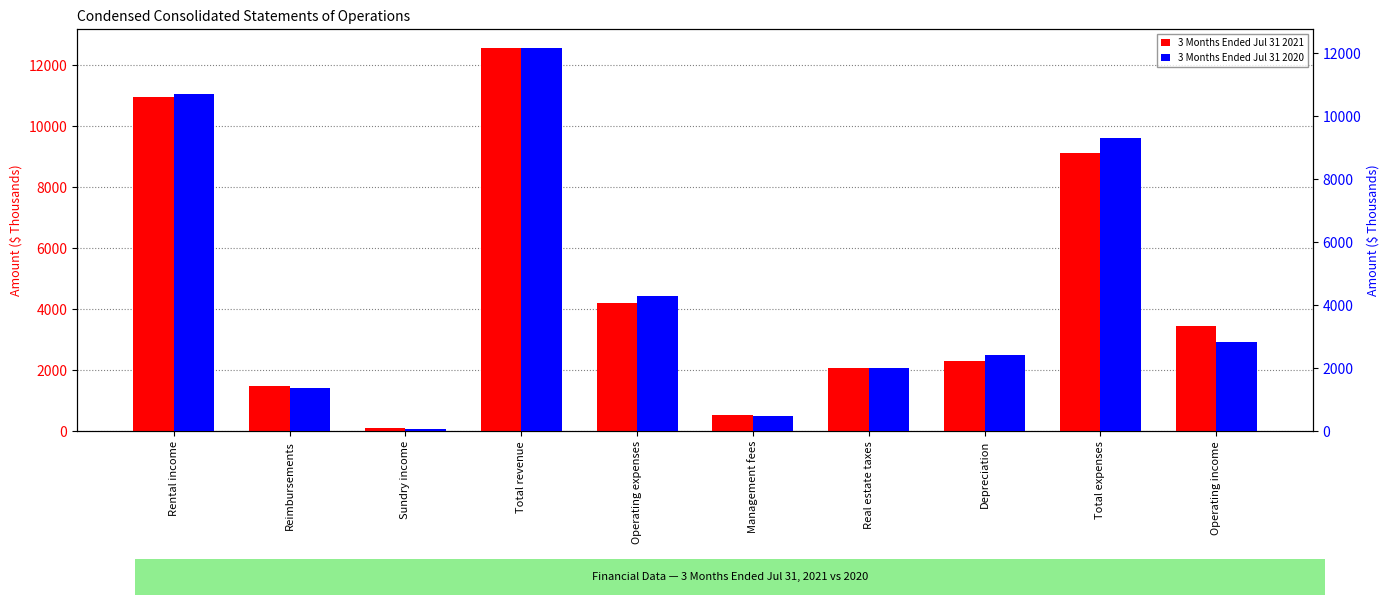

Is it true that 3 Months Ended Jul 31 2021 equals 9105 at Total expenses?

True